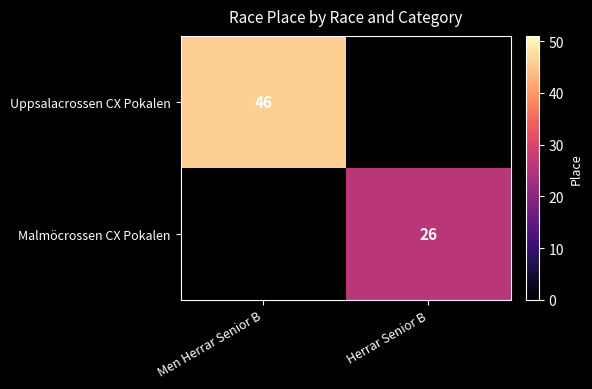

Count the number of categories in the chart.

2